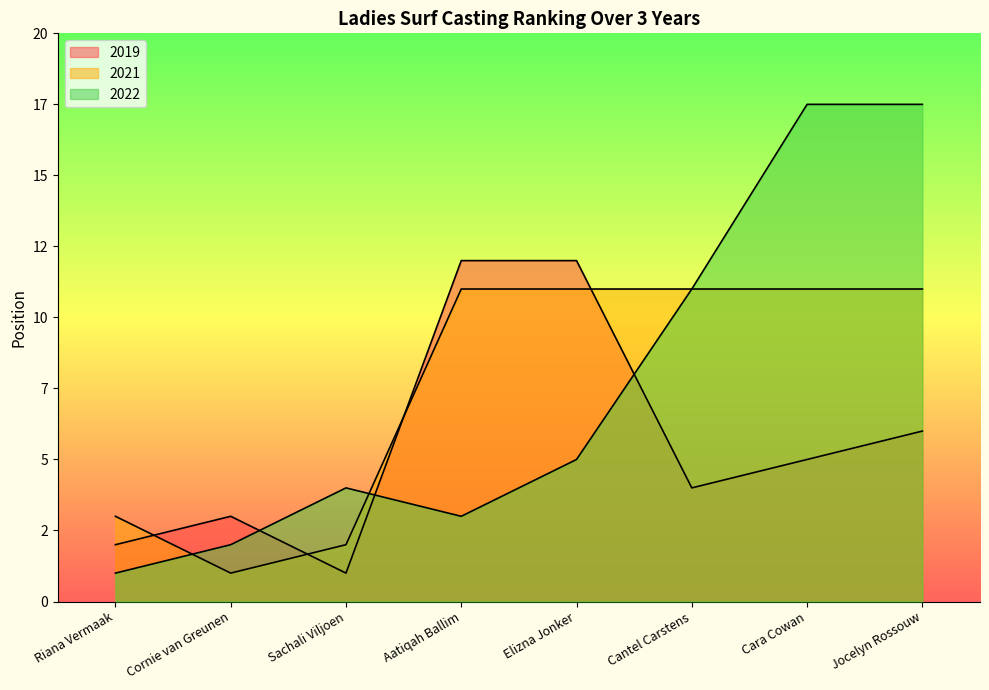

What are all the series names shown in the legend?

2019, 2021, 2022